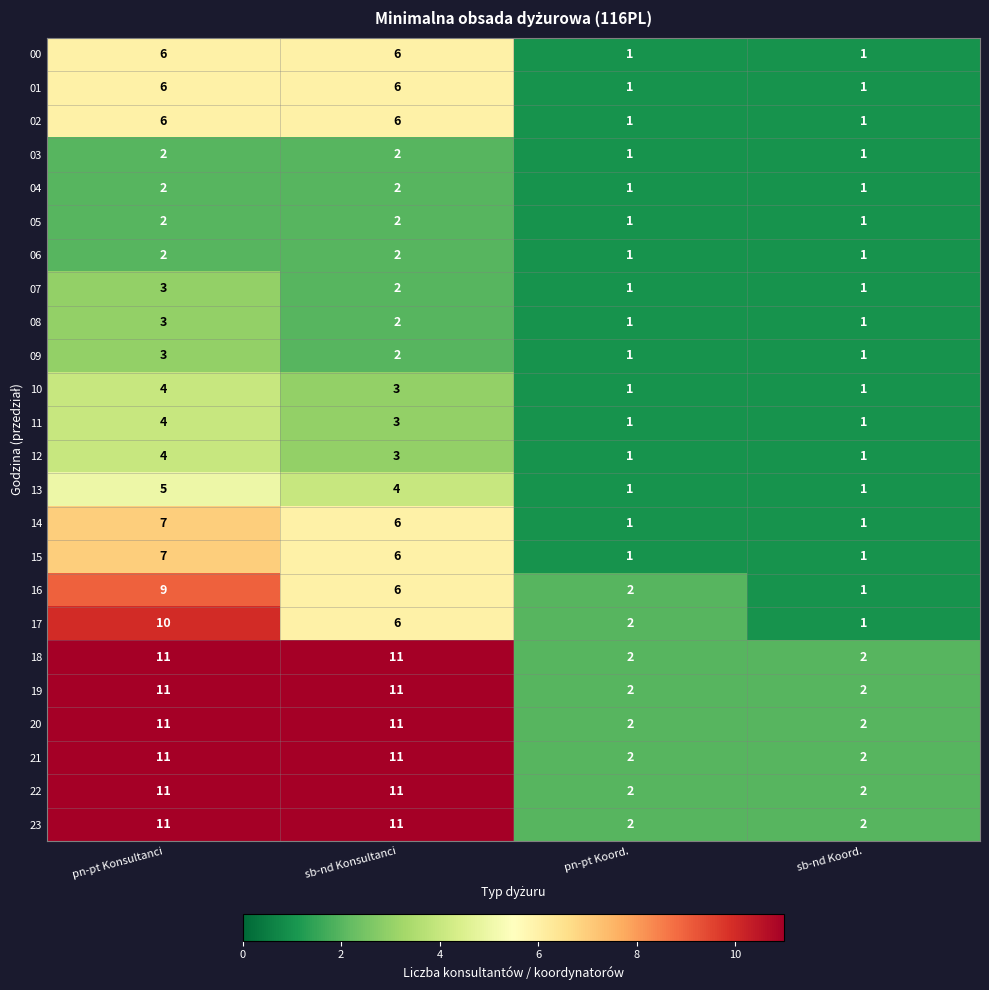

What is the difference between the highest and lowest values at pn-pt Koord.?

1